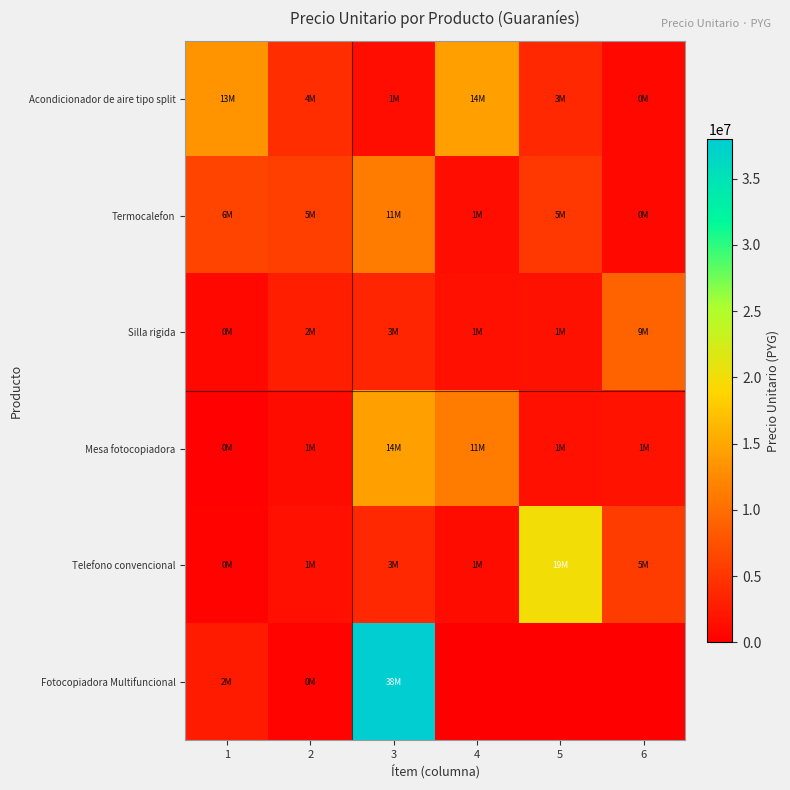

At 1, list the series in order from smallest to largest.

Mesa fotocopiadora, Telefono convencional, Silla rigida, Fotocopiadora Multifuncional, Termocalefon, Acondicionador de aire tipo split